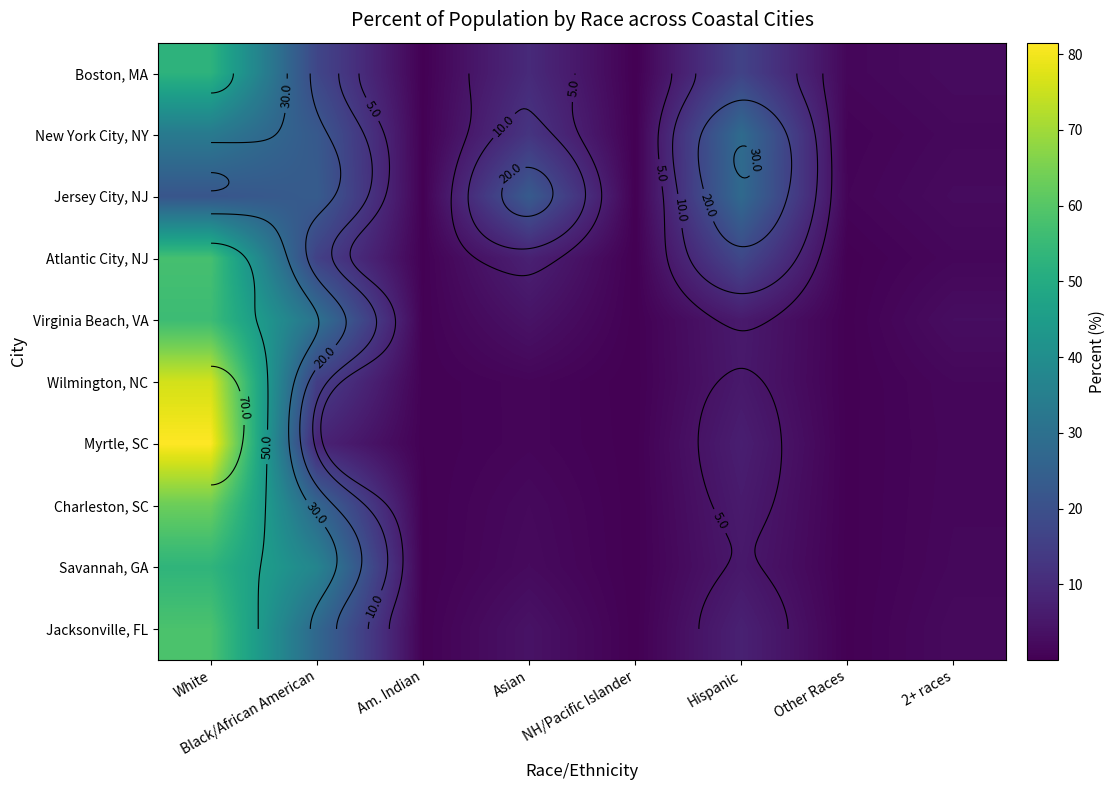

What is the approximate value of Myrtle, SC at Other Races?

0.2